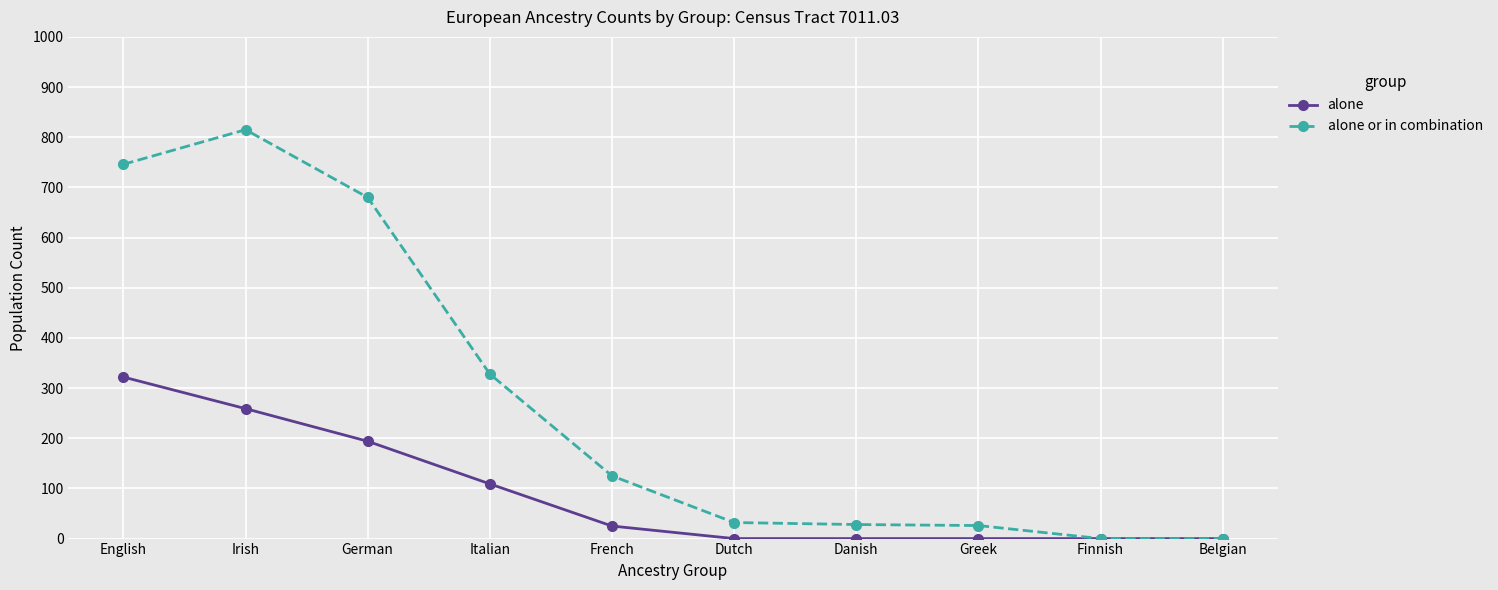

How many data points in alone or in combination are less than 125?

5